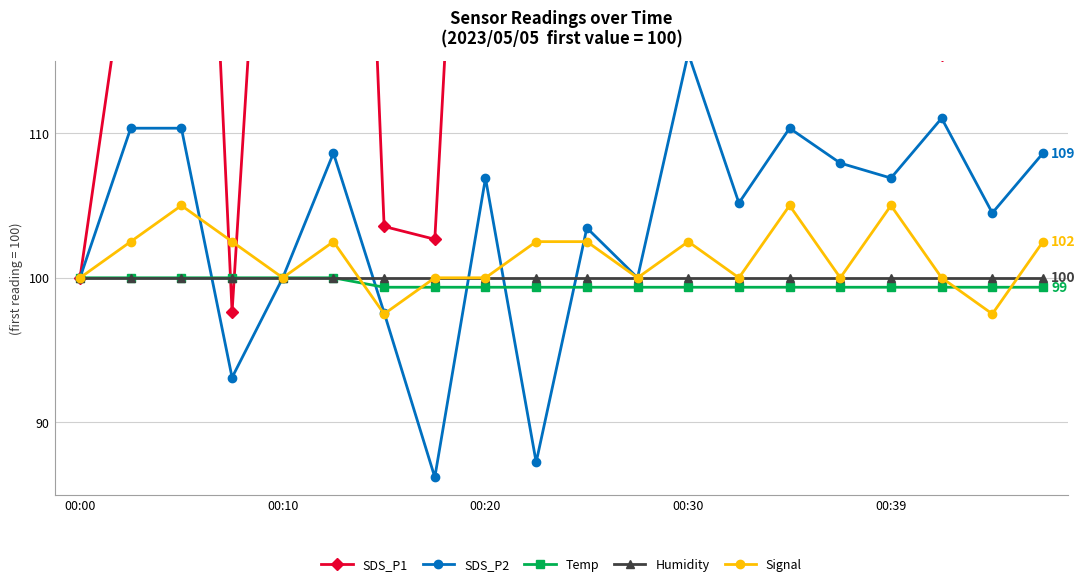

What is the lowest value of the Temp series?

99.3